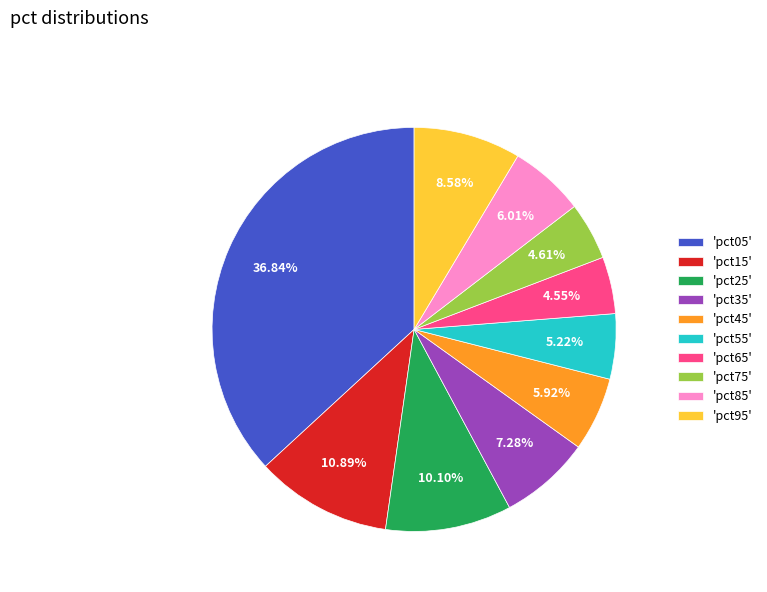

Which slice is the largest?

'pct05'